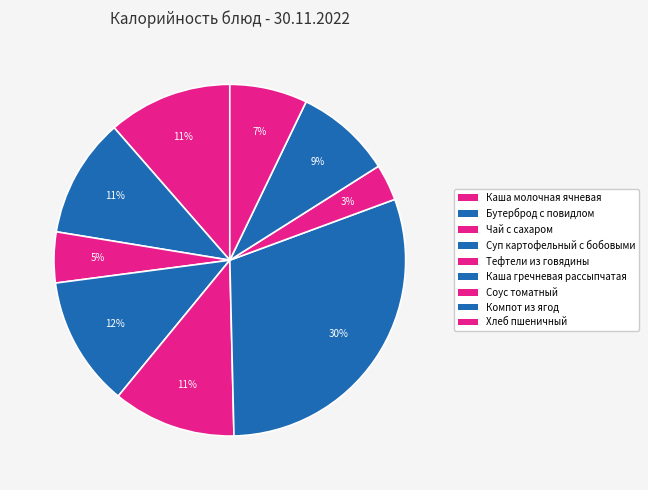

How many slices are in this pie chart?

9